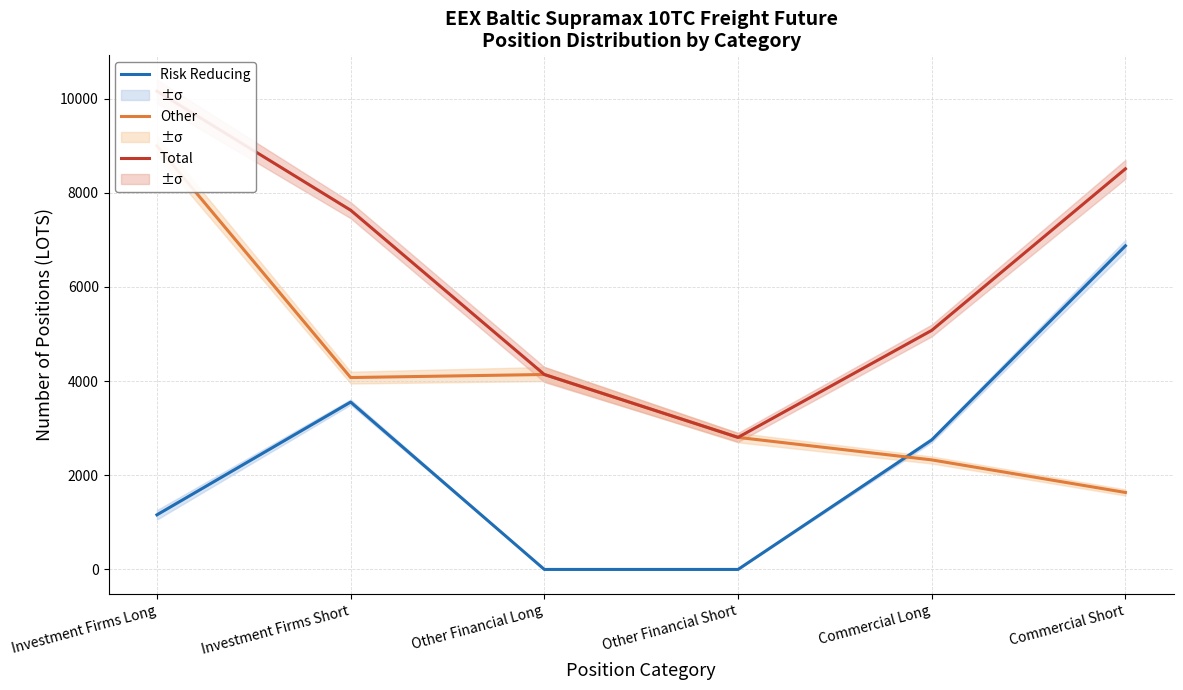

Which series has the largest range (max minus min)?

Other